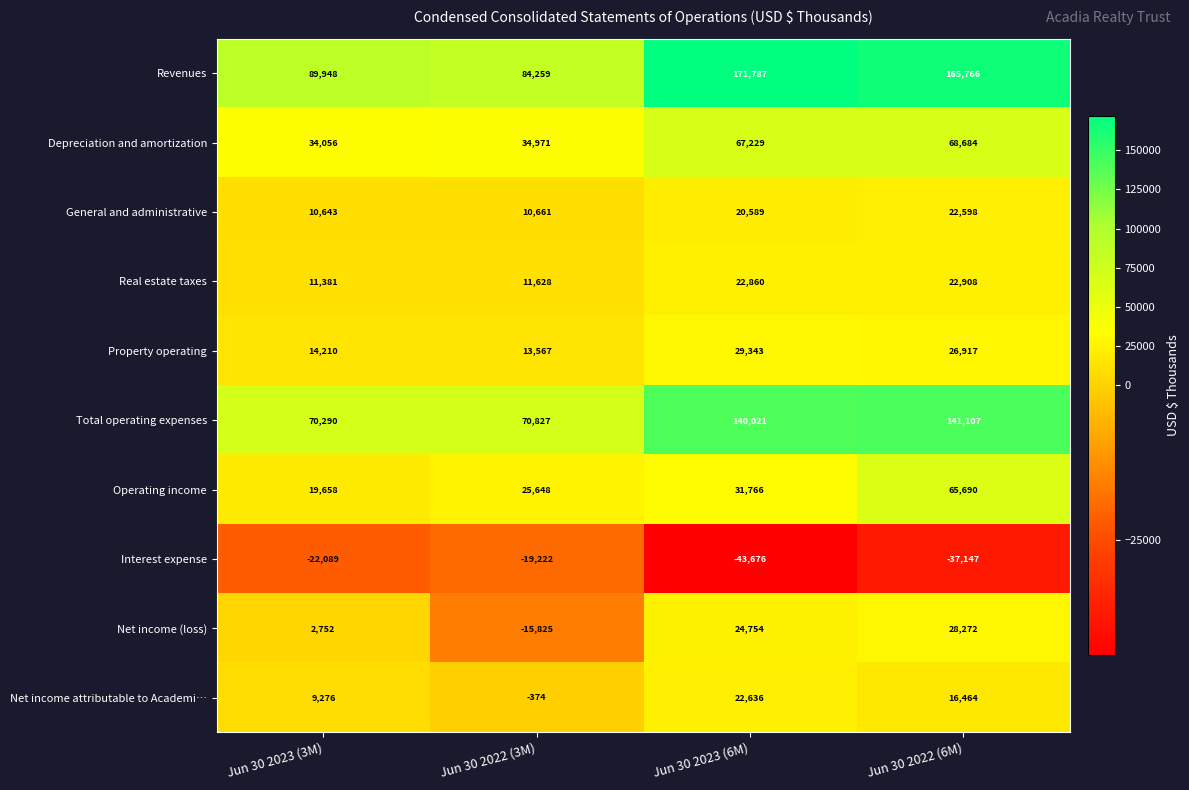

What is the average value of the Net income (loss) series?

9988